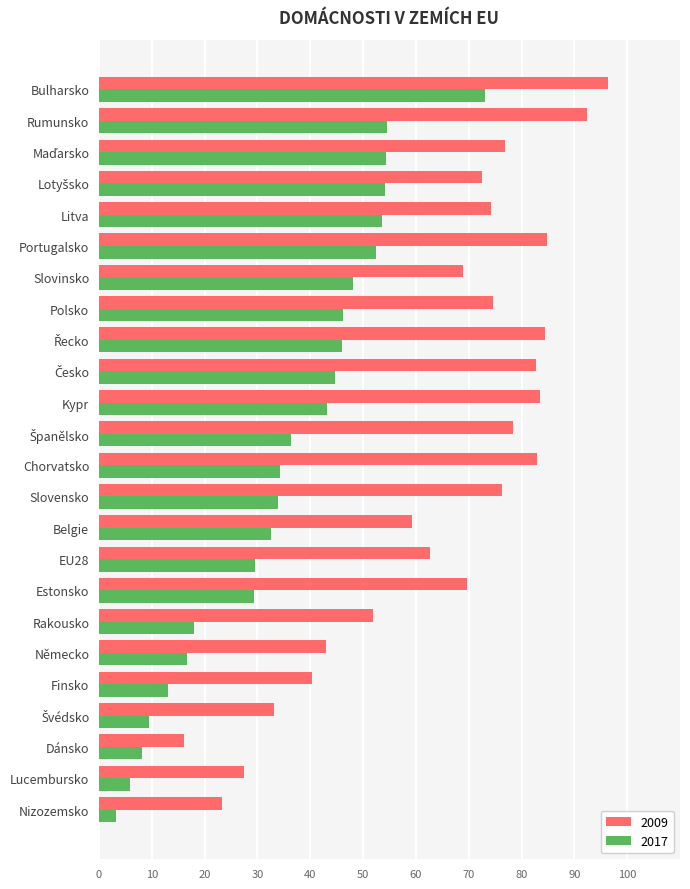

Which category has the highest value in the 2017 series?

Bulharsko